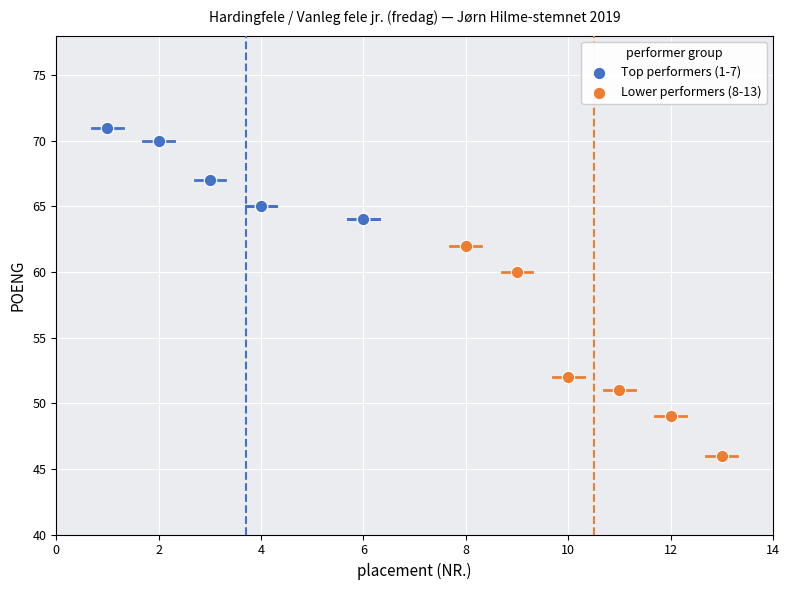

Which series reaches the maximum Y coordinate?

Top performers (1-7)